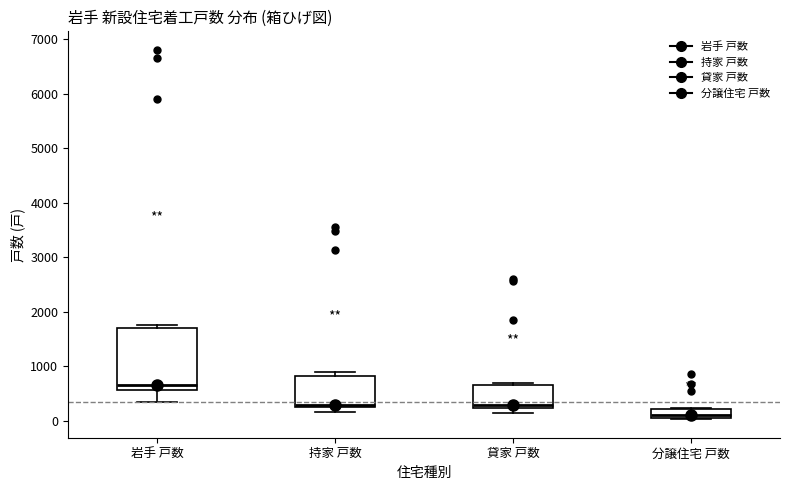

Reading left to right, read every box against the y-axis: the position of its median line, the range the box covers, and the ends of its whiskers. The values are not printed on the chart, so give them approximately, as read against the axis.

岩手 戸数: median 700, box 600 to 1700, whiskers 300 to 1800
持家 戸数: median 300 (just above the box's lower edge), box 300 to 800, whiskers 200 to 900
貸家 戸数: median 300, box 200 to 700, whiskers 100 to 700 (just above the box's upper edge)
分譲住宅 戸数: median 100 (just above the box's lower edge), box 100 to 200, whiskers 0 to 200